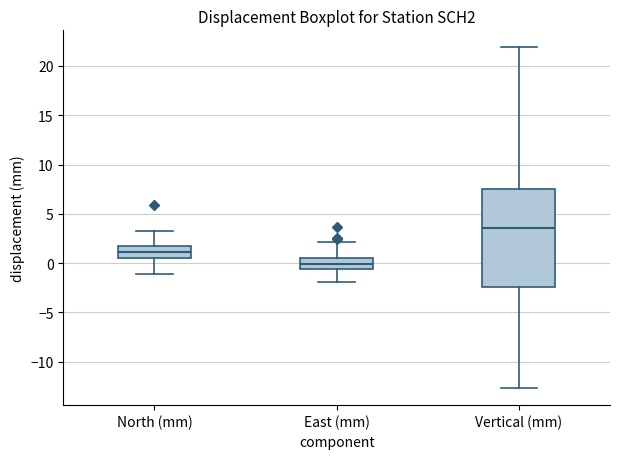

Which box's median line is the lowest?

East (mm)